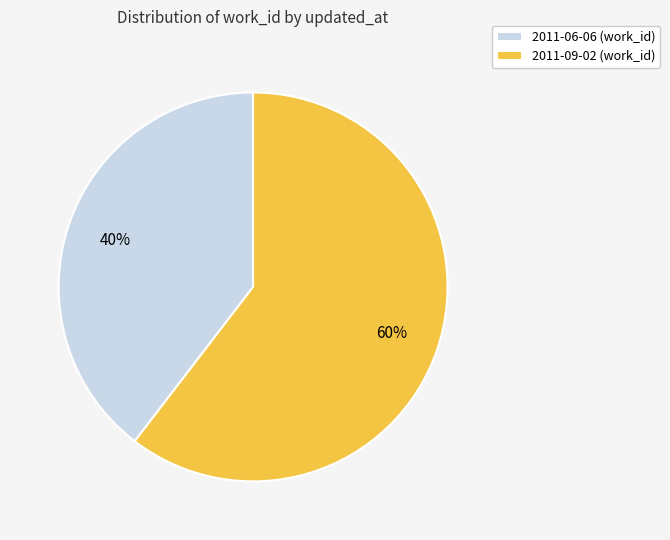

Is the sum of 2011-06-06 and 2011-09-02 greater than half?

Yes